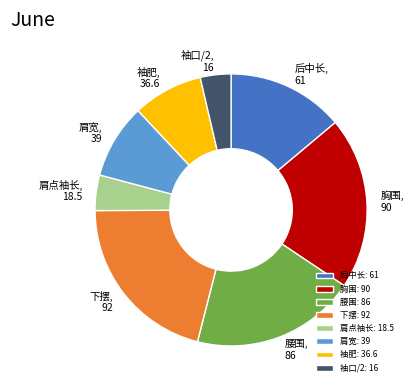

Is the sum of 下摆 and 袖肥 greater than half?

No